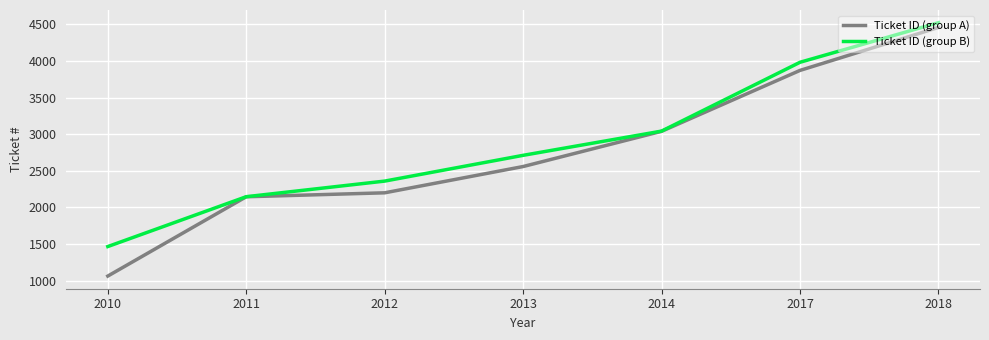

At which label is Ticket ID (group B) closest to 2995?

2014